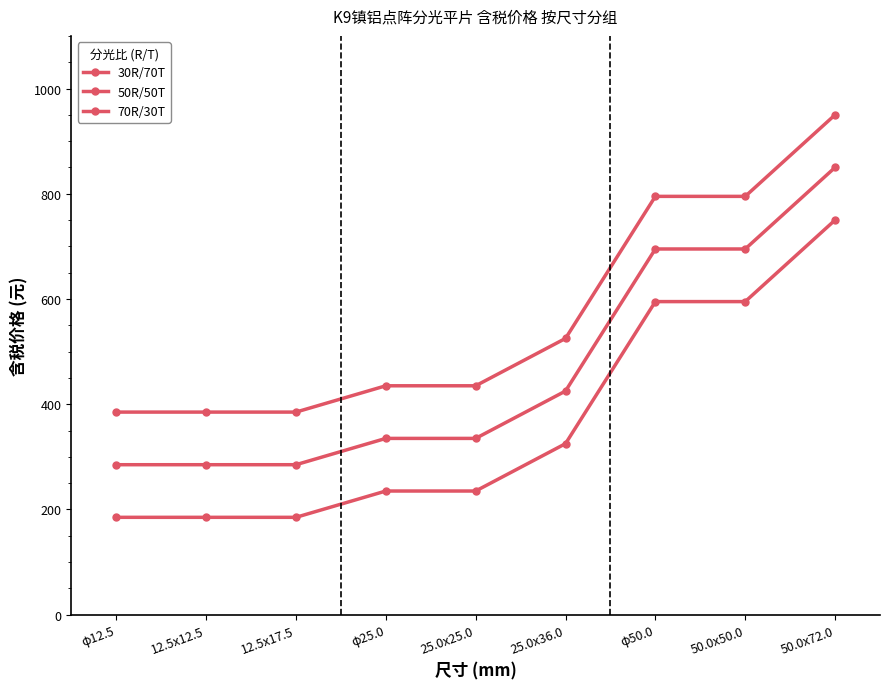

Reading right to left, transcribe all the data shown in this chart.

30R/70T: 950	795	795	525	435	435	385	385	385
50R/50T: 850	695	695	425	335	335	285	285	285
70R/30T: 750	595	595	325	235	235	185	185	185